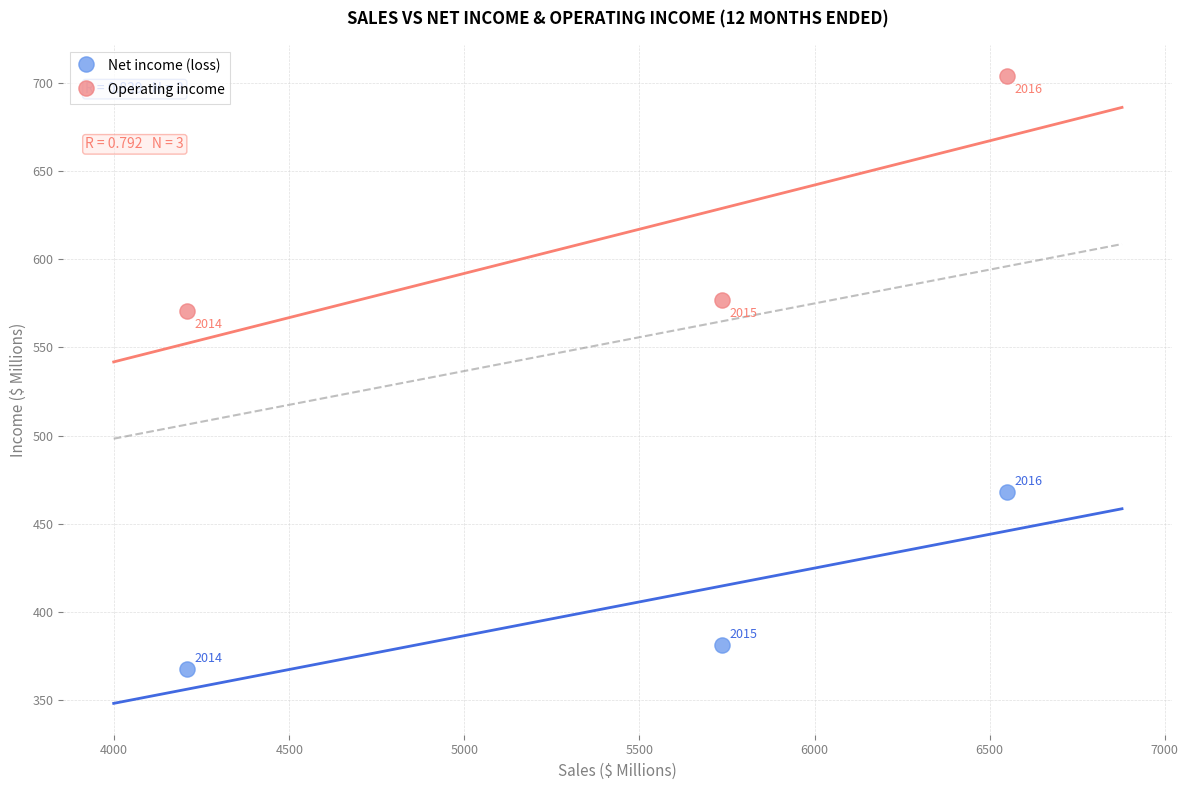

Across all series, what Y value is closest to 535?

570.5